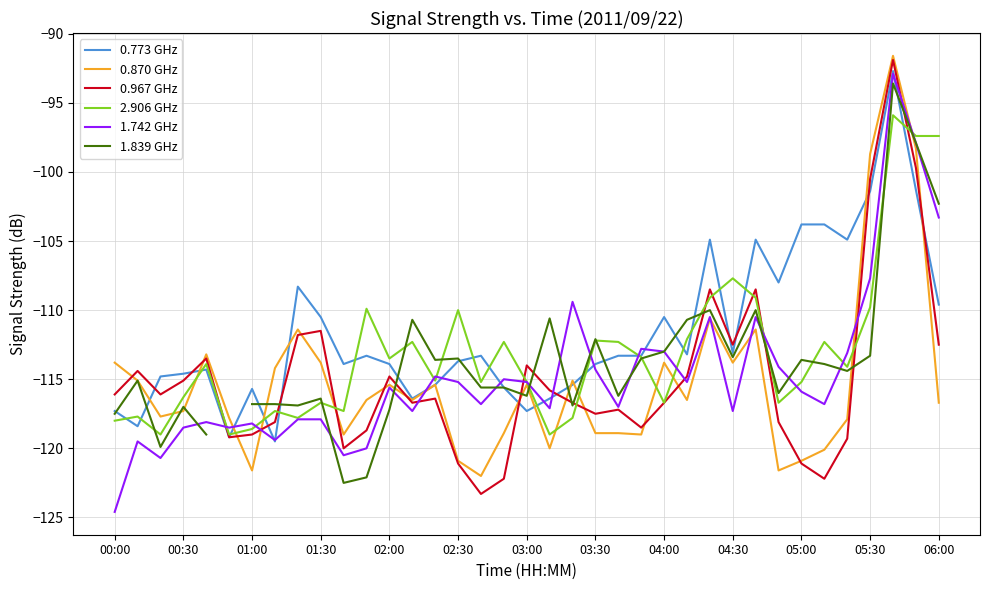

The value of 0.967 GHz at 32 is -36.2. True or false?

False